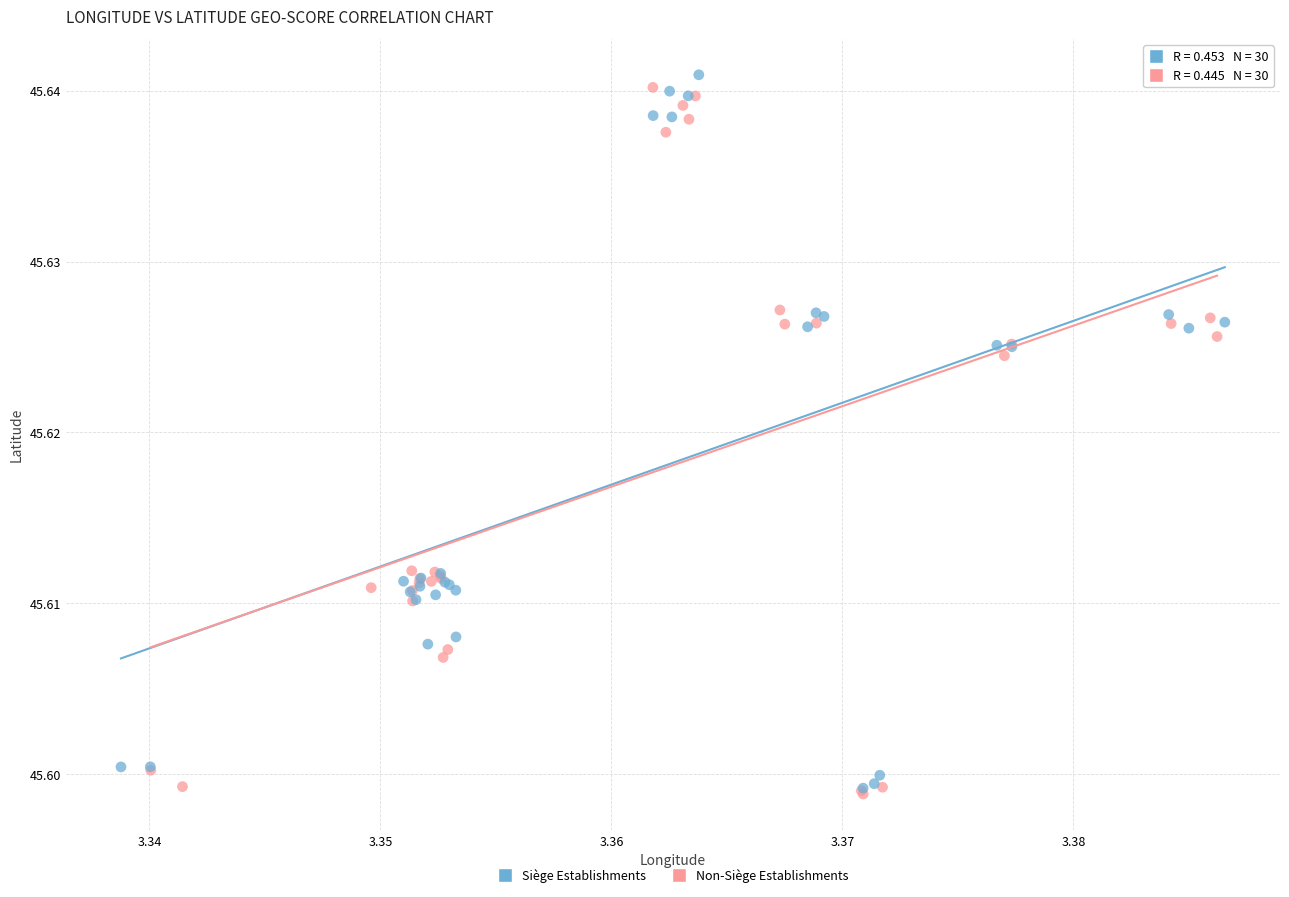

Which series reaches the maximum Y coordinate?

Siège Establishments